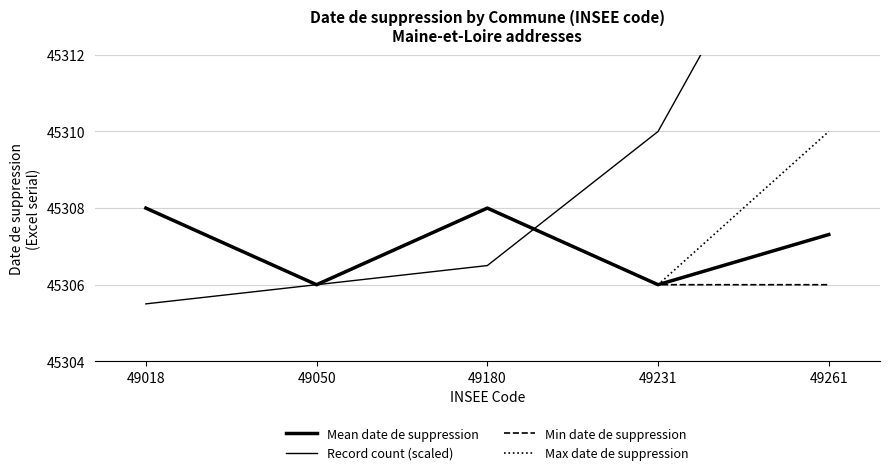

What is the highest value of the Record count (scaled) series?

45318.0